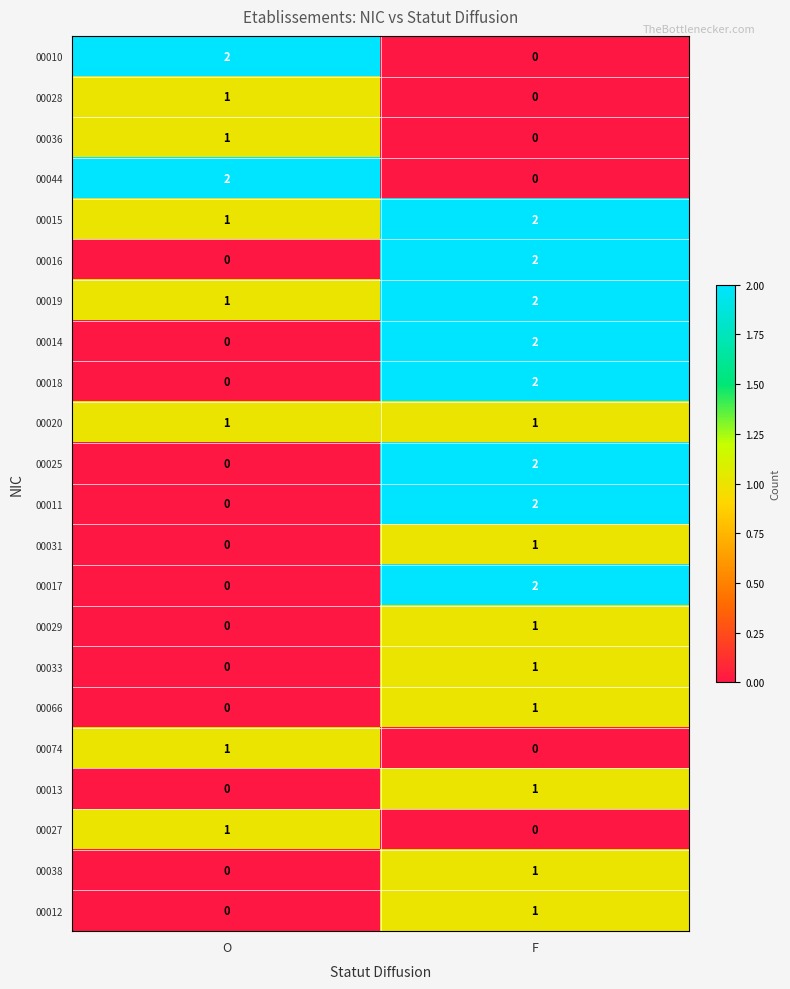

List the labels in order of 00012 value, smallest first.

O, F